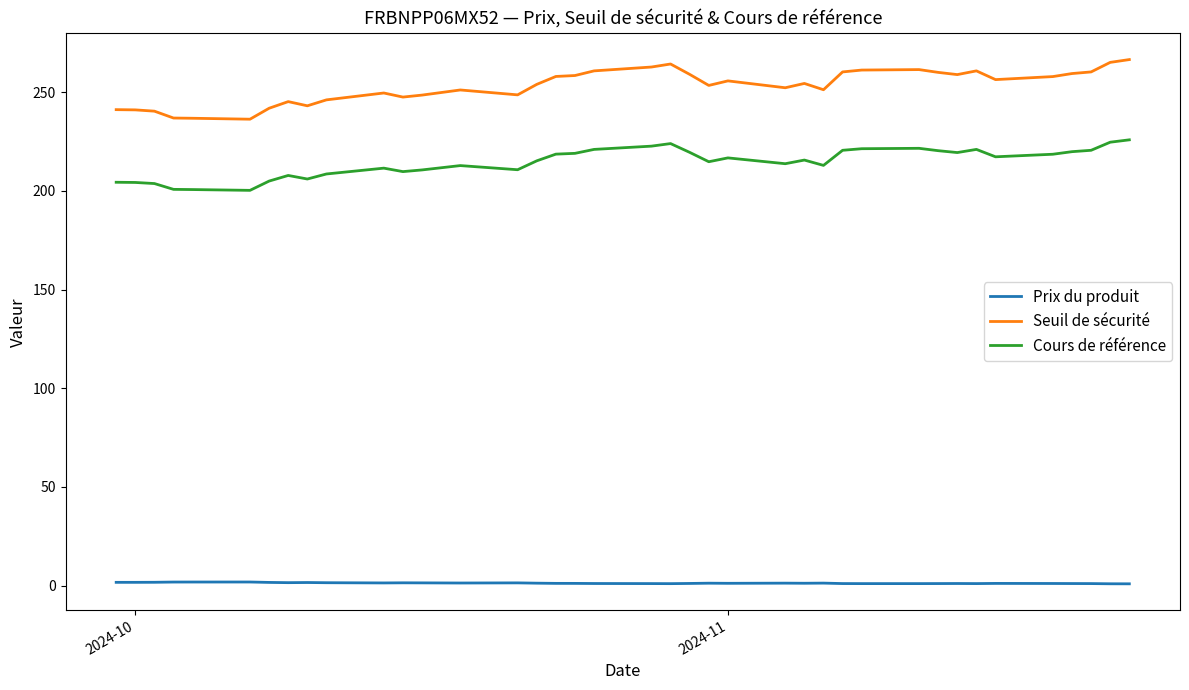

What is the highest value of the Seuil de sécurité series?

266.6